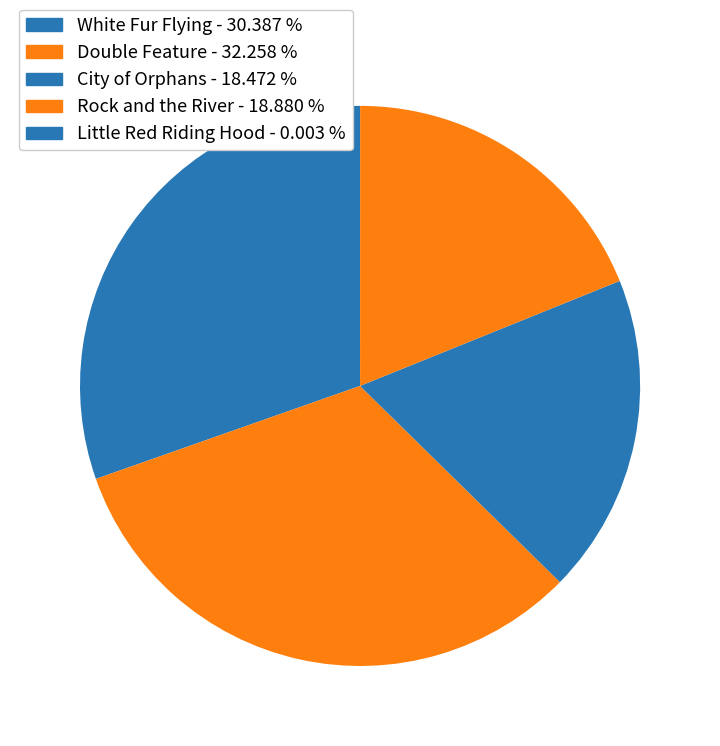

To the nearest percent, what is the difference between the Rock and the River and Little Red Riding Hood slice percentages?

19%